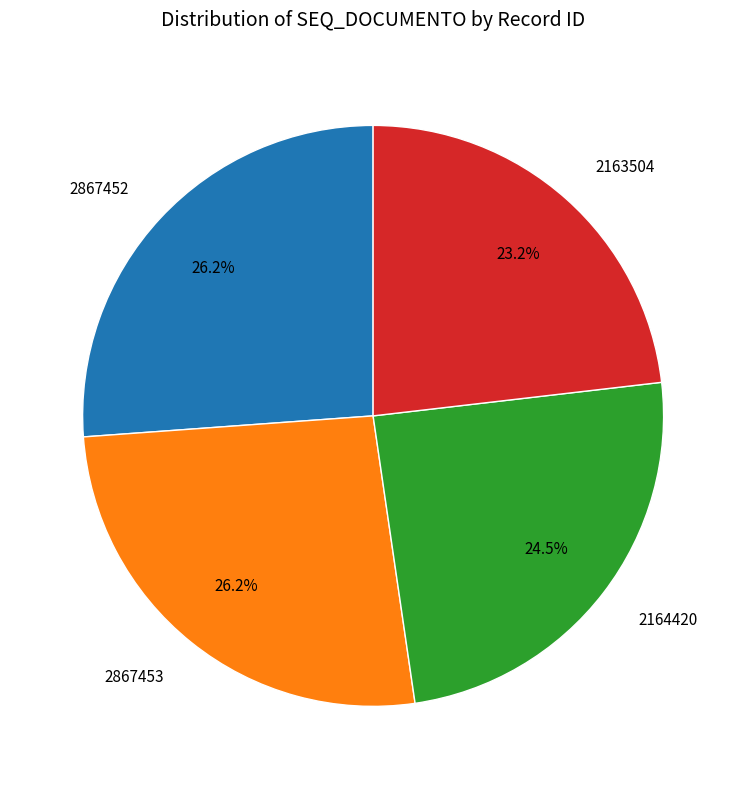

To the nearest percent, what portion does 2163504 represent?

23%